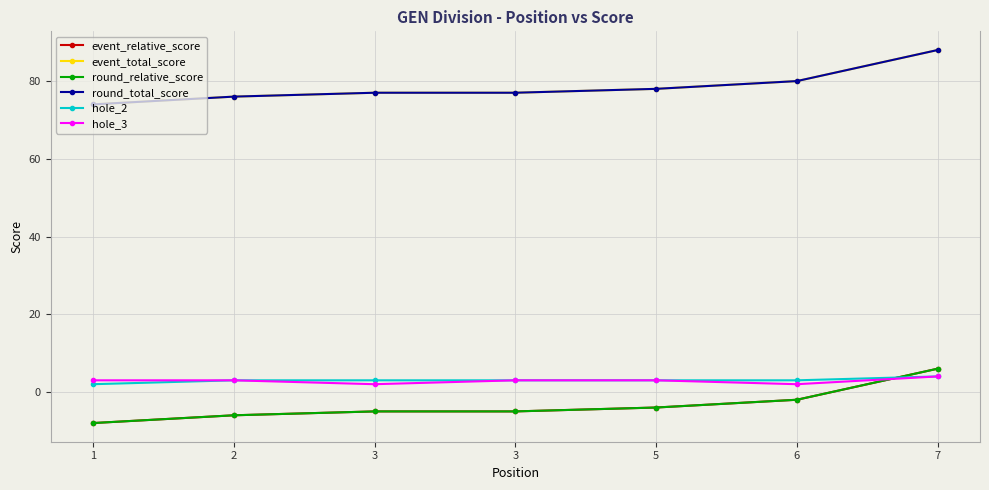

Does the chart have visible grid lines?

Yes